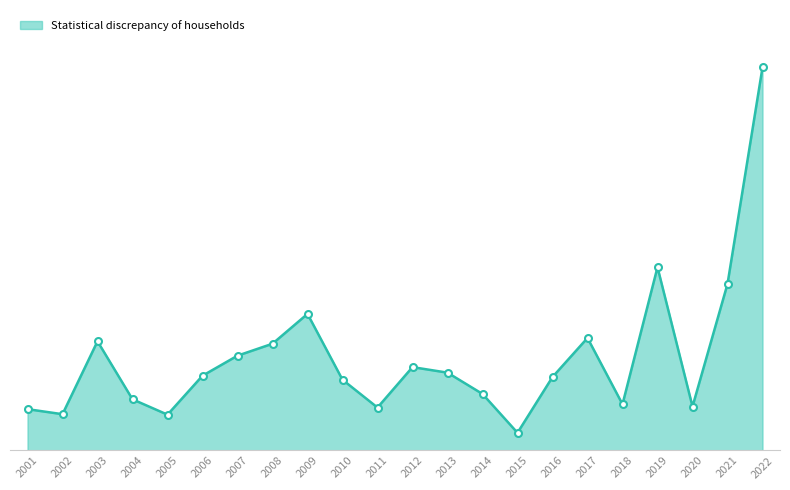

Does the chart have visible grid lines?

No